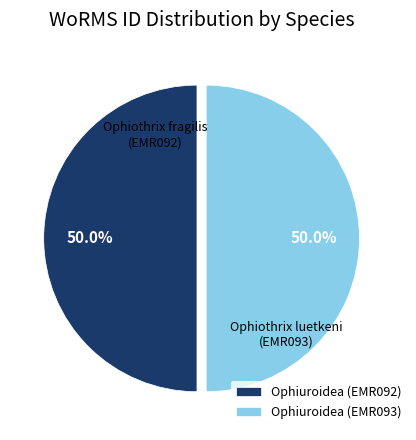

What is the ratio of the value at Ophiuroidea (EMR092) to the value at Ophiuroidea (EMR093)?

1.0